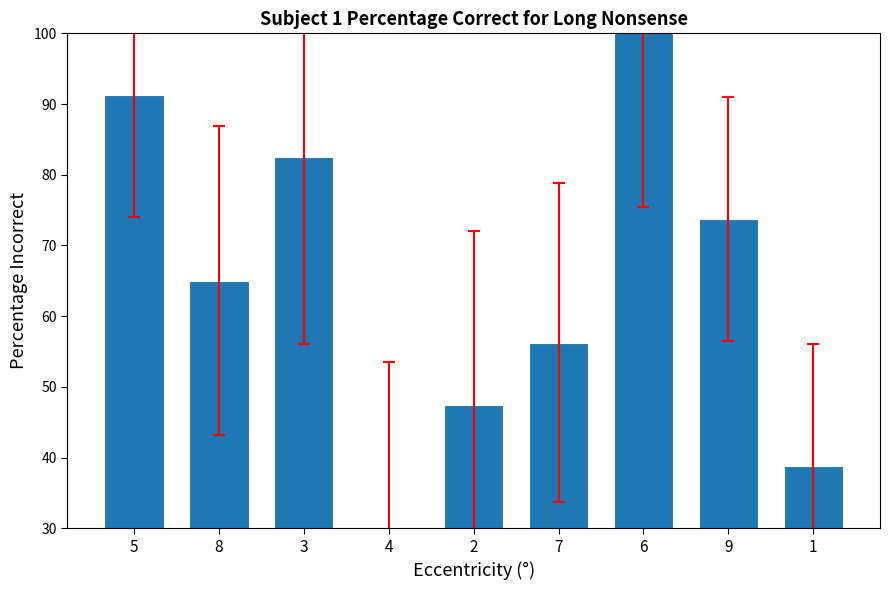

Rank the categories by value from lowest to highest.

4, 1, 2, 7, 8, 9, 3, 5, 6